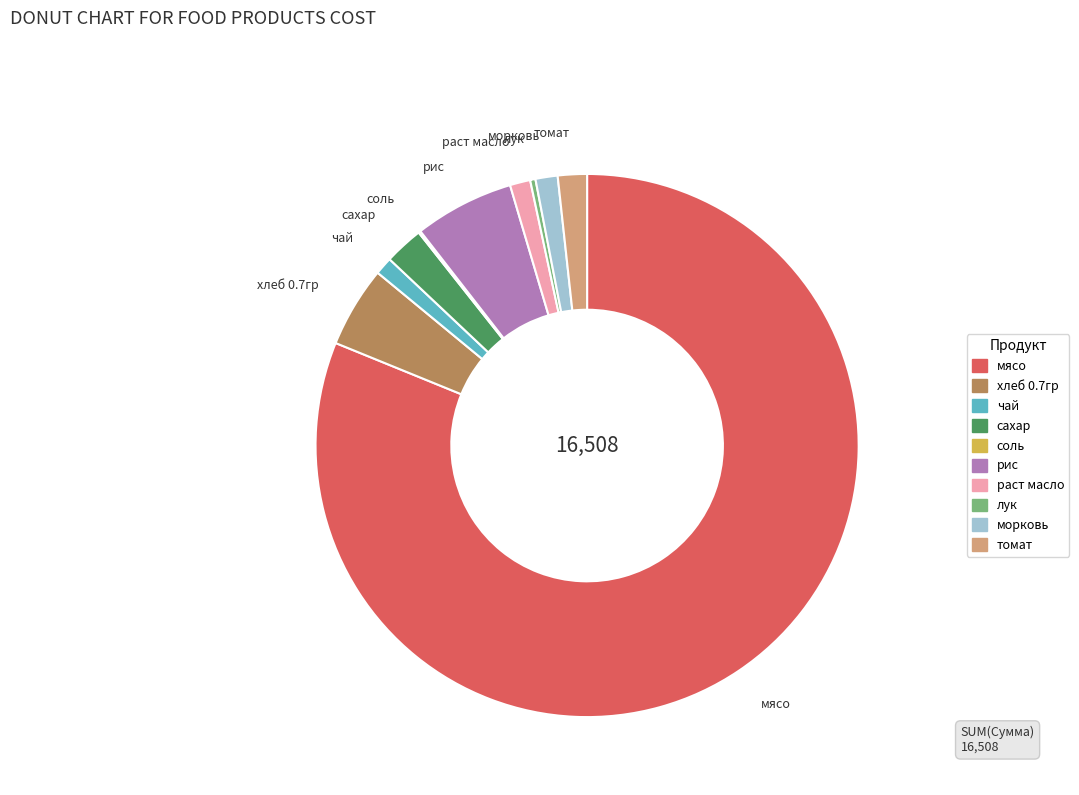

Which slice represents more than half of the pie?

мясо